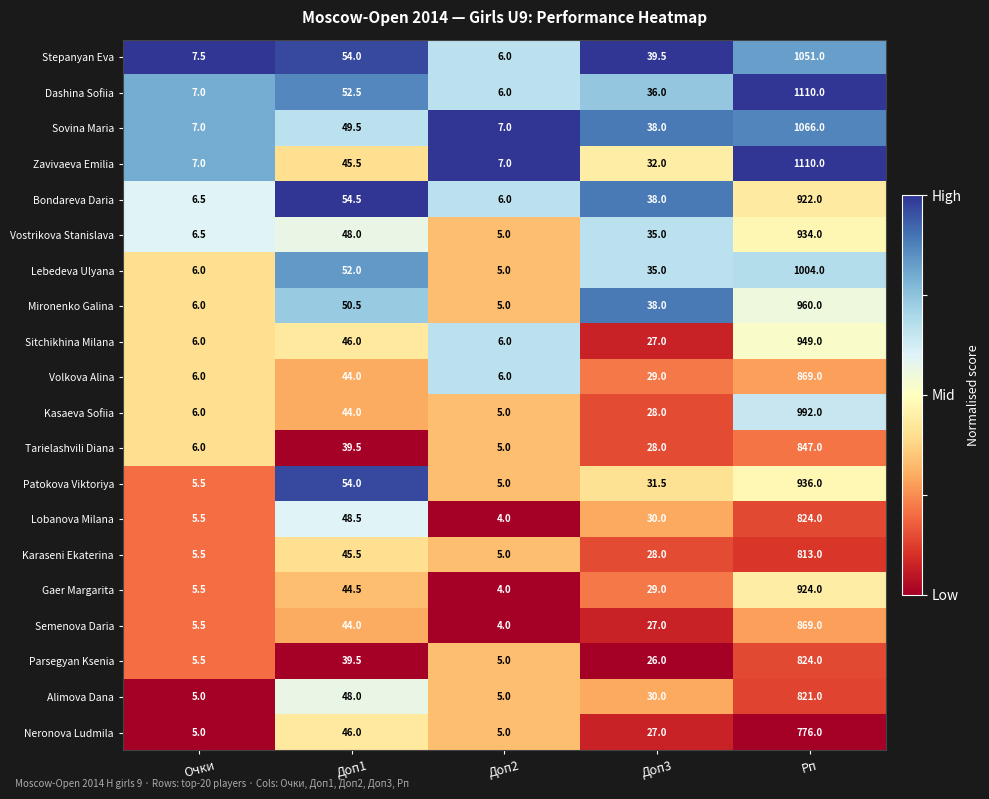

What is the total value across all series at Доп3?

632.0